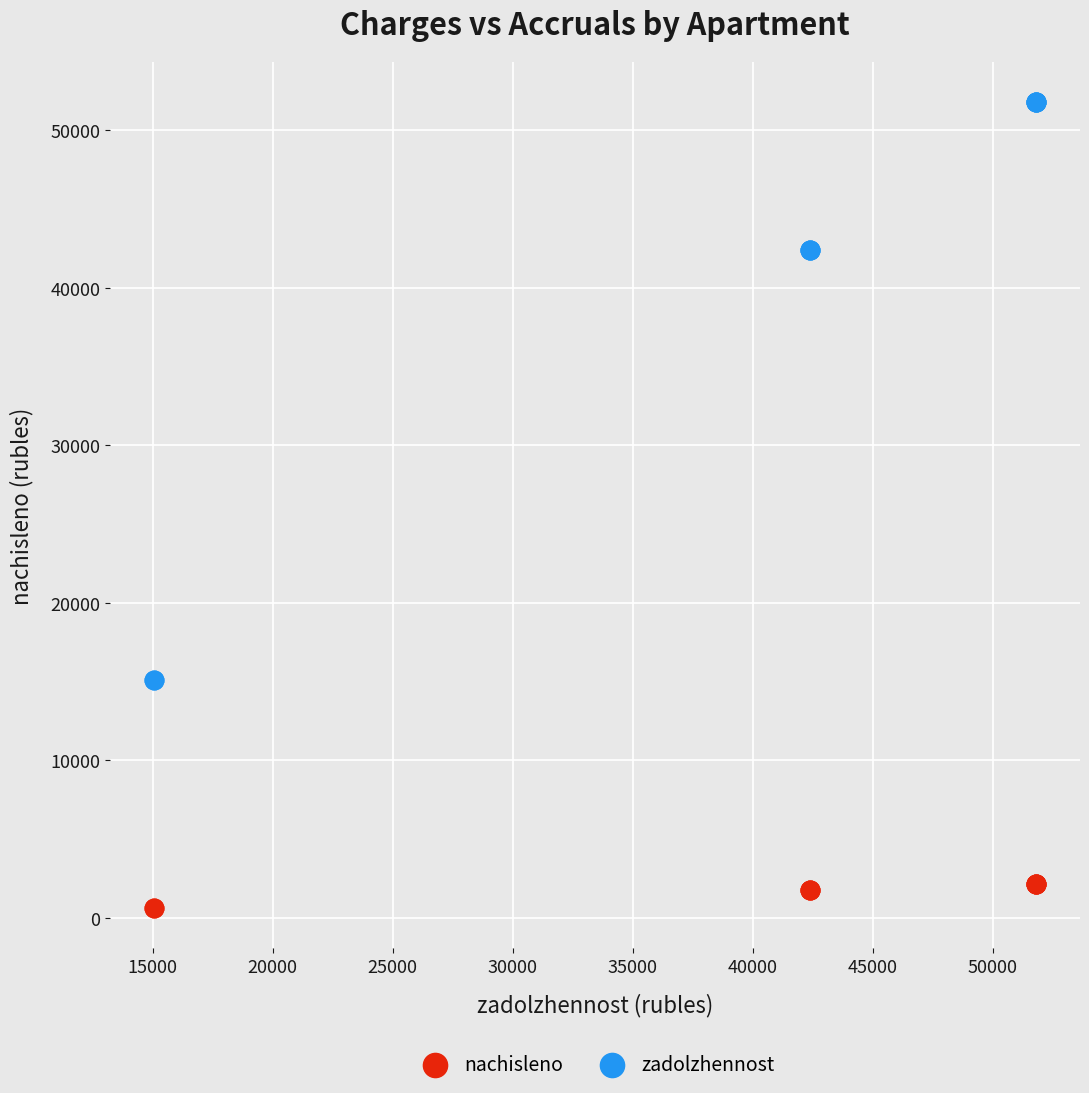

What are all the series names shown in the legend?

nachisleno, zadolzhennost